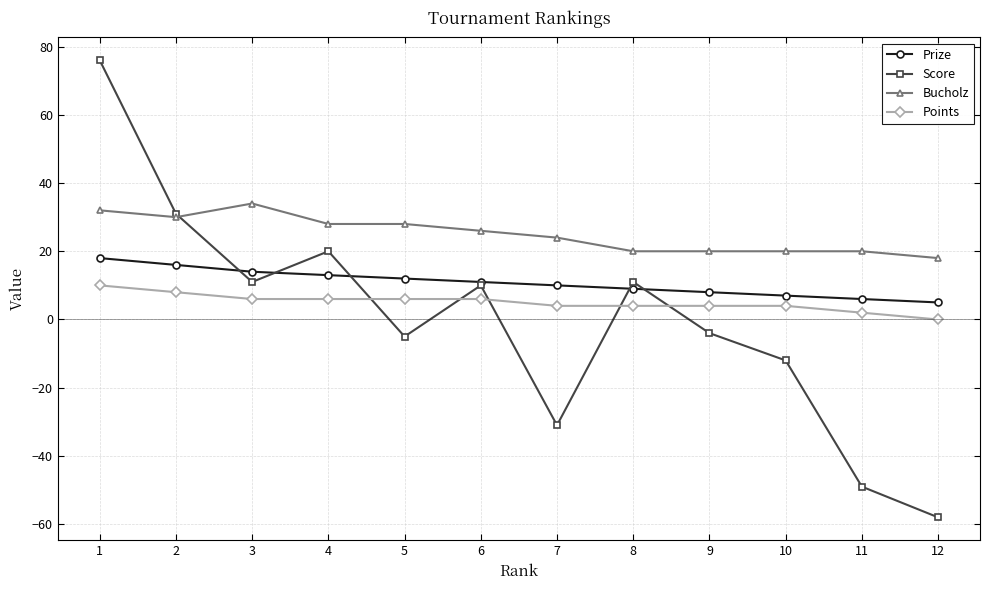

Where is the first local maximum for Score?

4